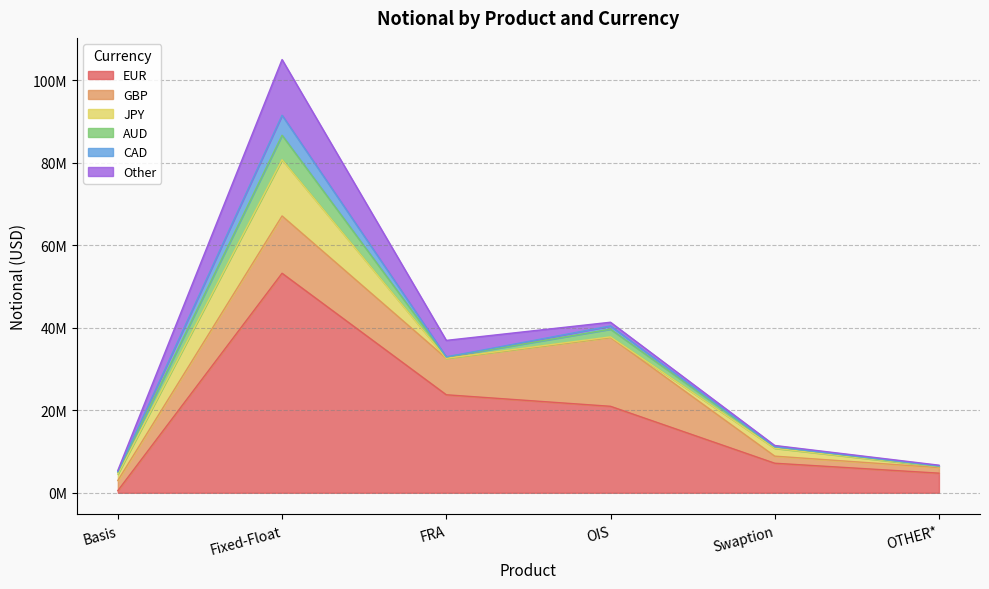

What is the approximate value of AUD at Fixed-Float, to the nearest 50?

5939900